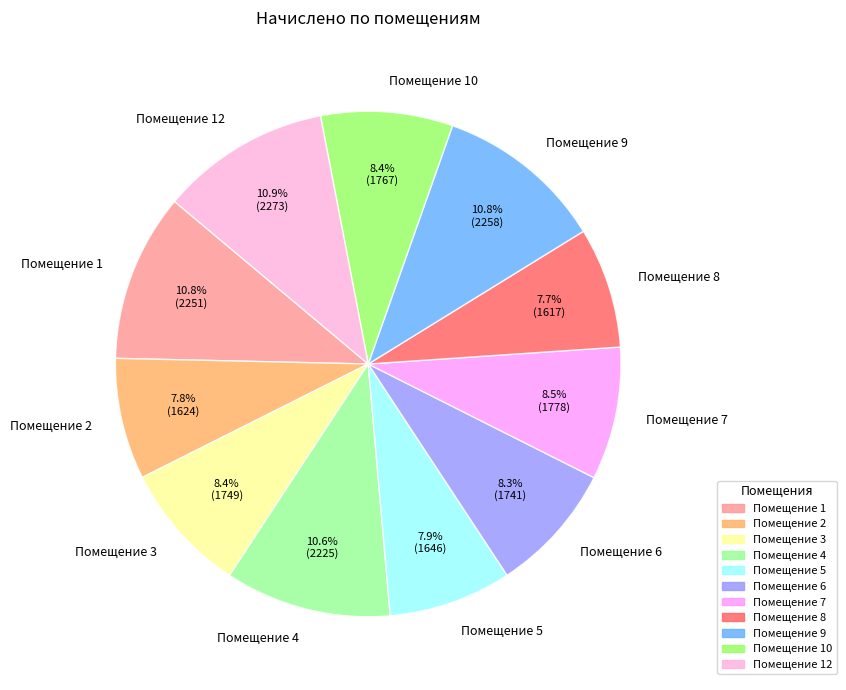

Is there a majority slice in this chart?

No